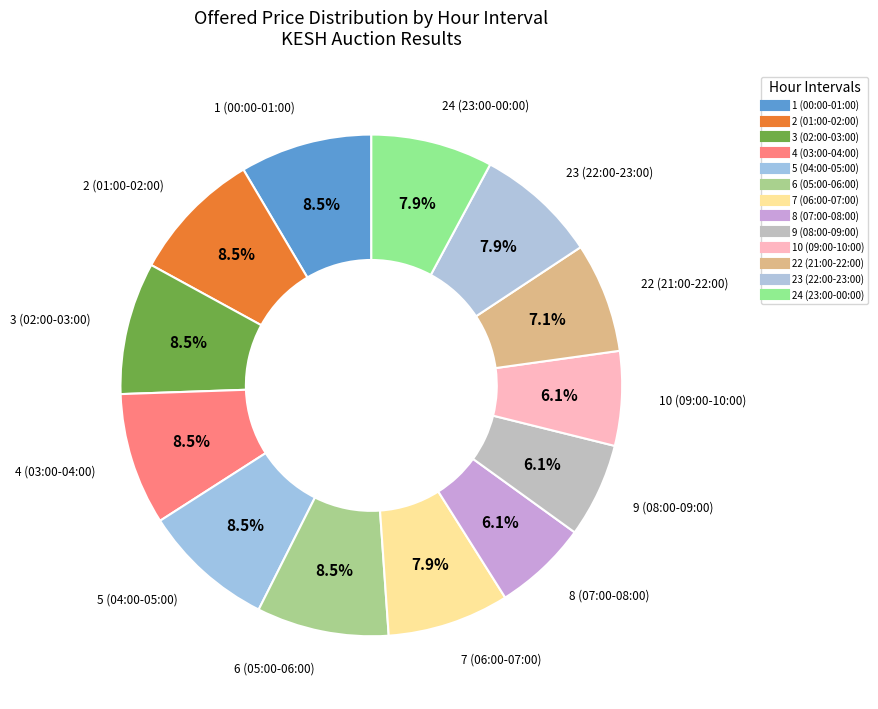

What percentage is the 10 (09:00-10:00) slice, to the nearest percent?

6%